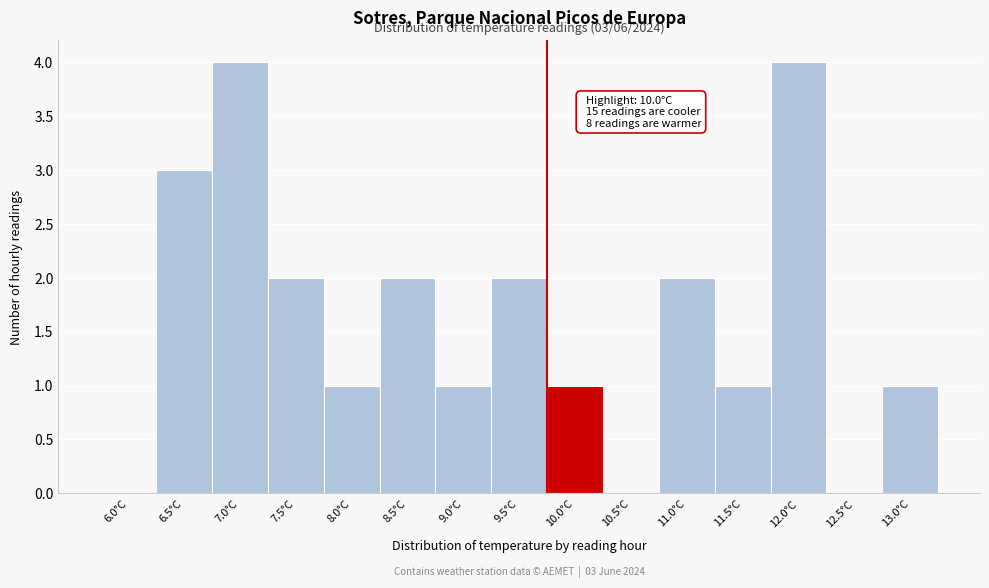

Reading left to right, transcribe all the data shown in this chart.

6.0°C=0	6.5°C=3	7.0°C=4	7.5°C=2	8.0°C=1	8.5°C=2	9.0°C=1	9.5°C=2	10.0°C=1	10.5°C=0	11.0°C=2	11.5°C=1	12.0°C=4	12.5°C=0	13.0°C=1